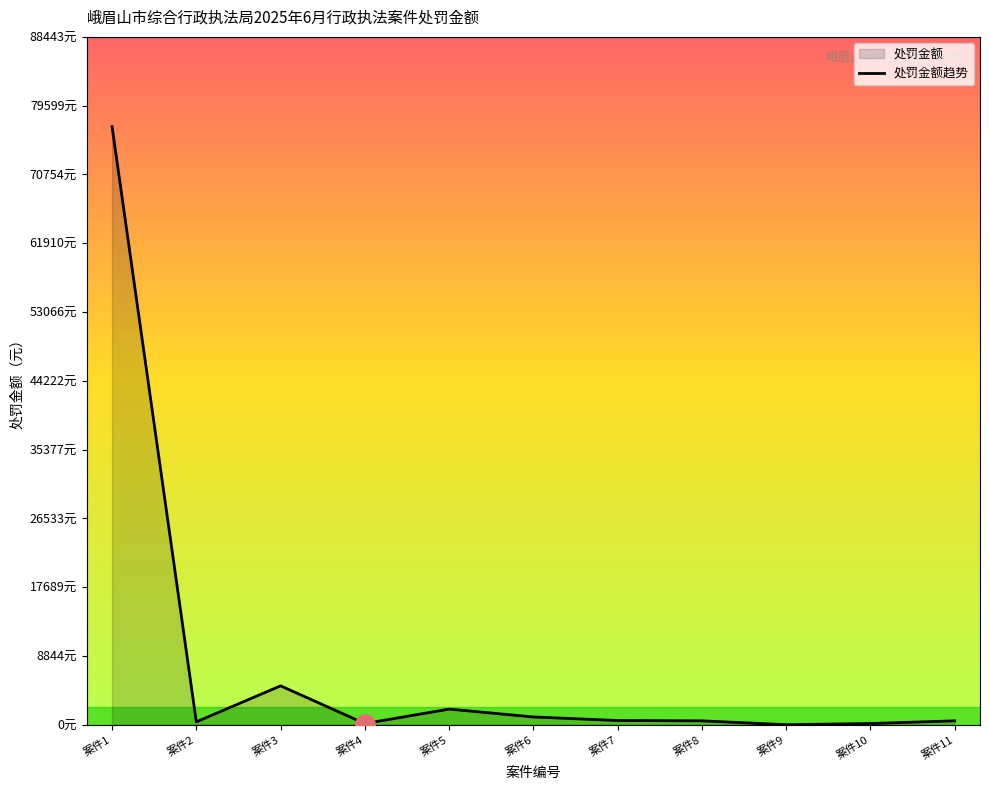

At which label does the data first exceed 500?

案件1